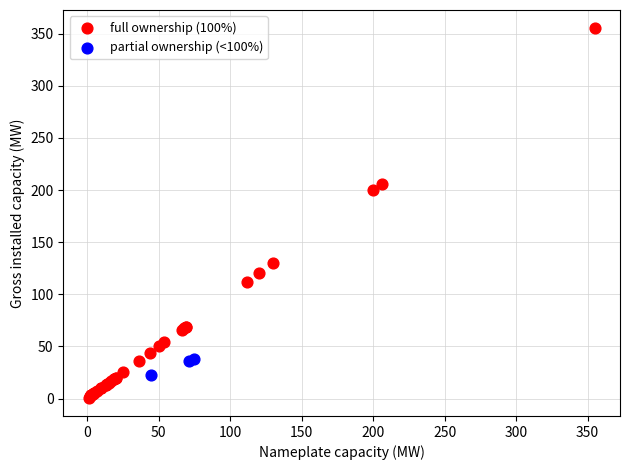

Which series has the widest spread of Y values?

full ownership (100%)